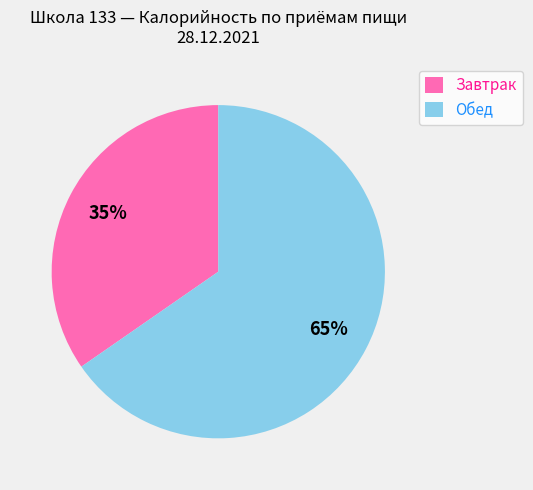

What is the largest slice in the pie chart?

Обед